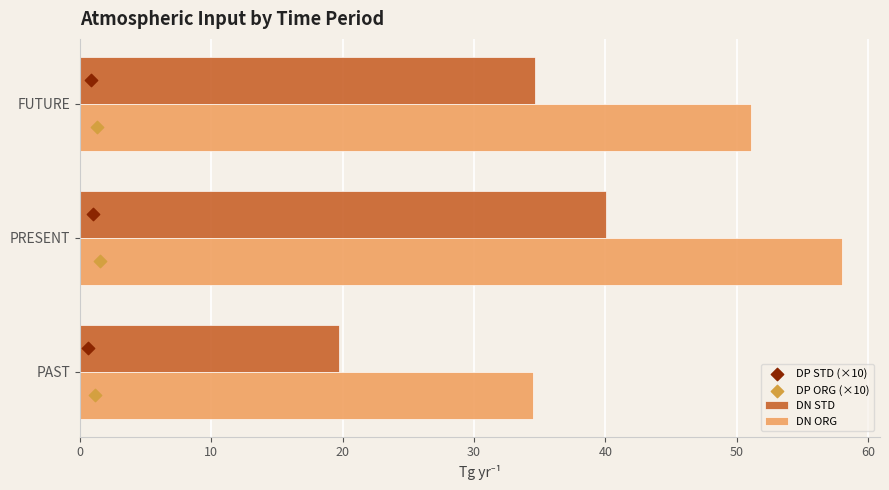

Which series has the widest spread of Y values?

DN ORG